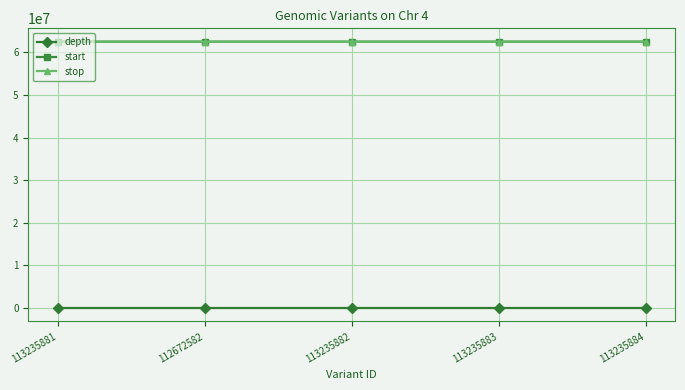

Does the chart have visible grid lines?

Yes